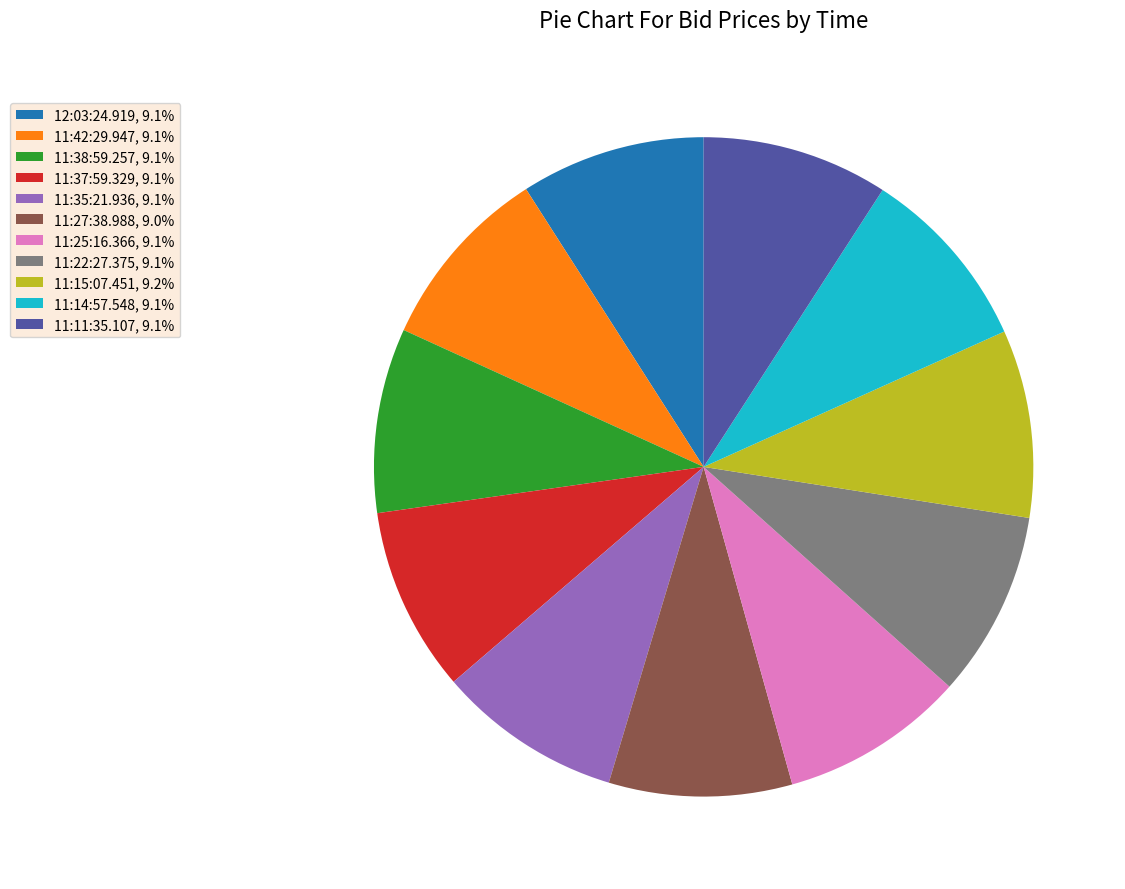

Does 11:14:57.548 account for over 50% of the chart?

No